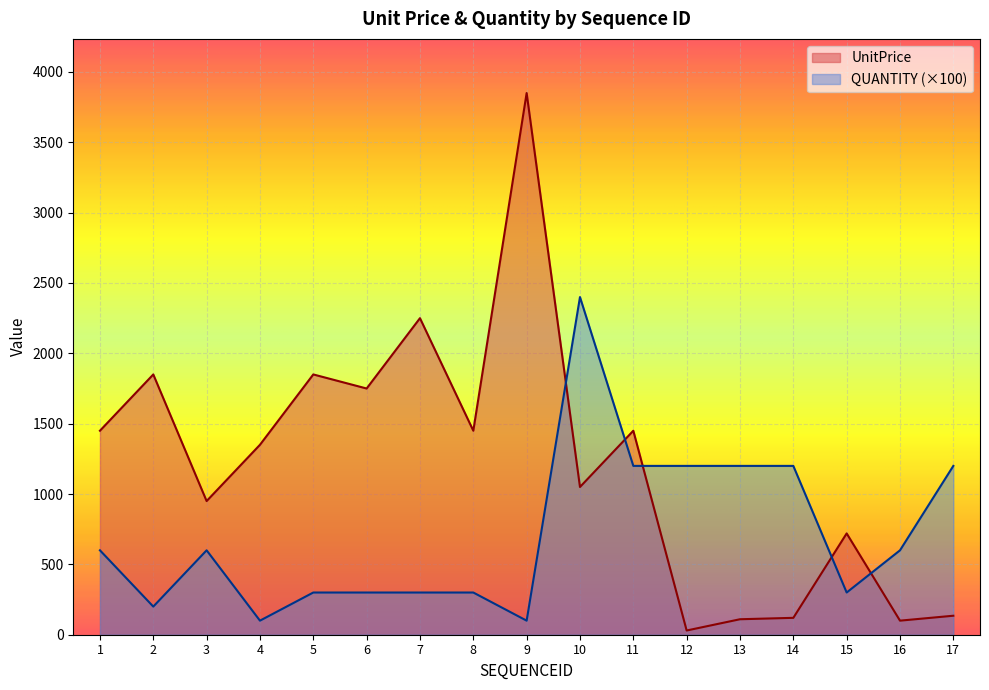

At which category is the sum across all series the highest?

9